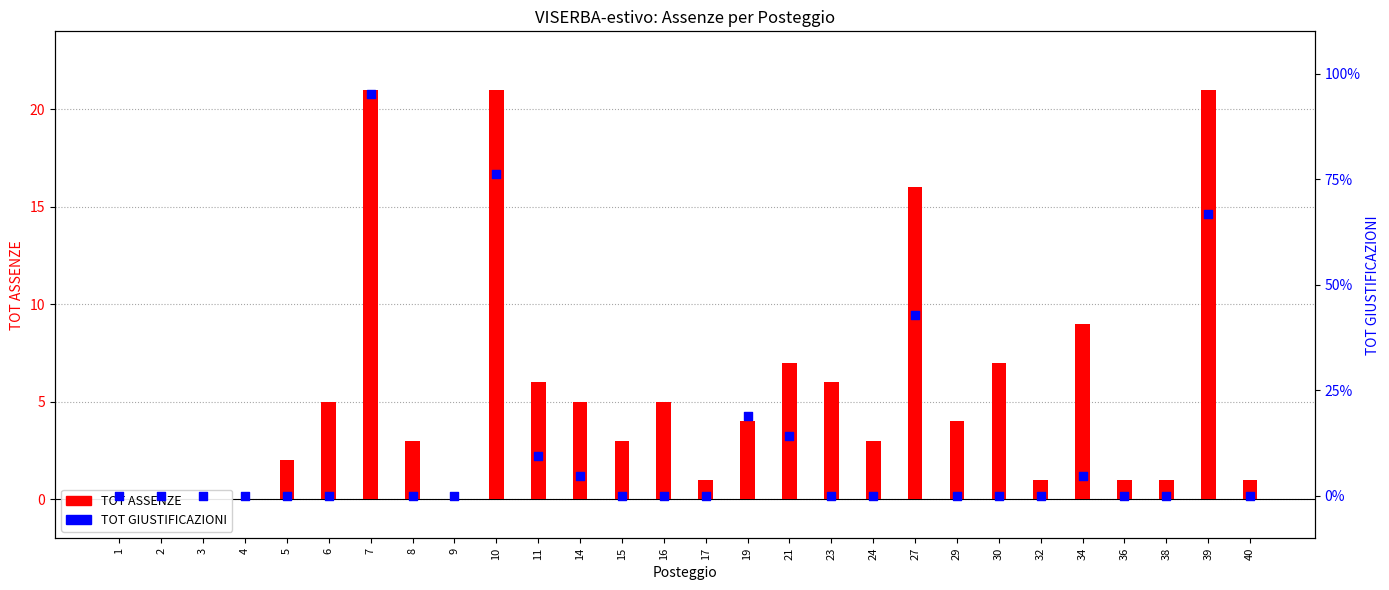

Which series has the largest total across all categories?

TOT GIUSTIFICAZIONI (%)